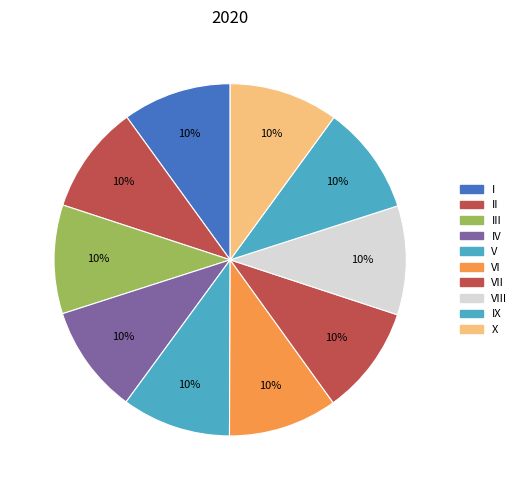

How many segments does this pie chart have?

10